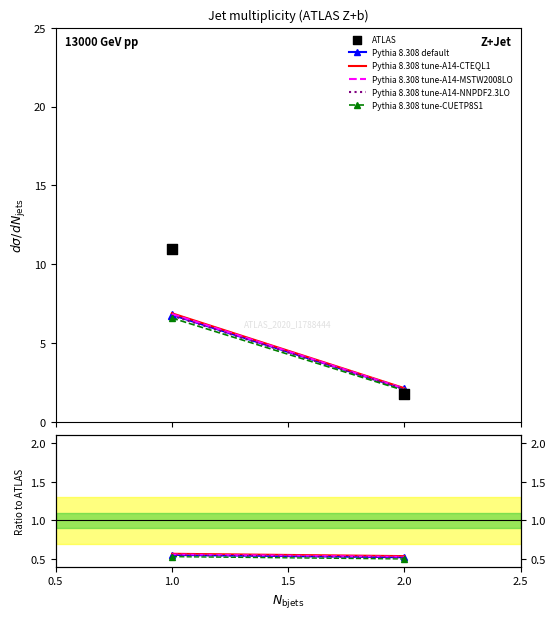

What is the average Y value?

6.4